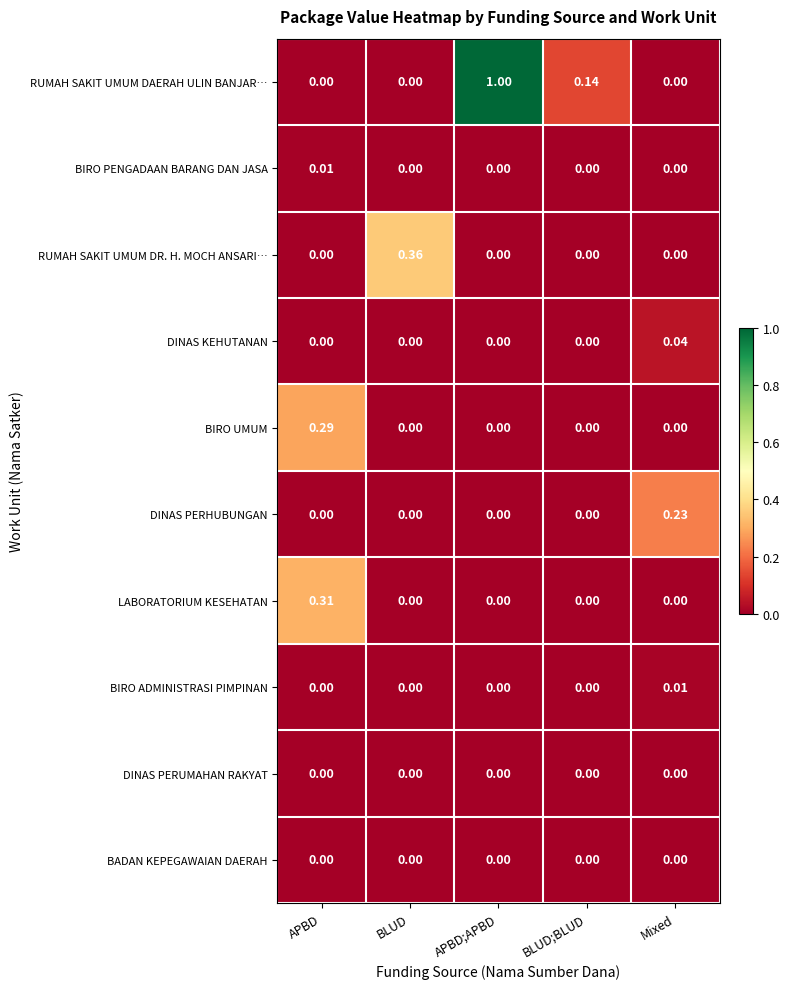

How many series are shown in this chart?

10